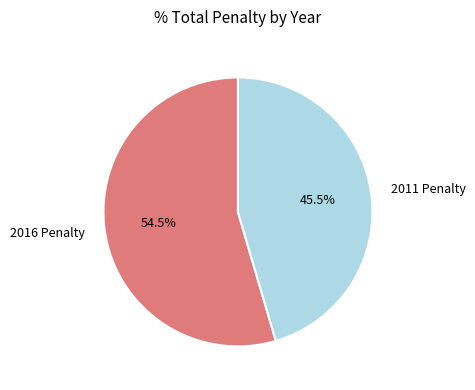

How many segments does this pie chart have?

2